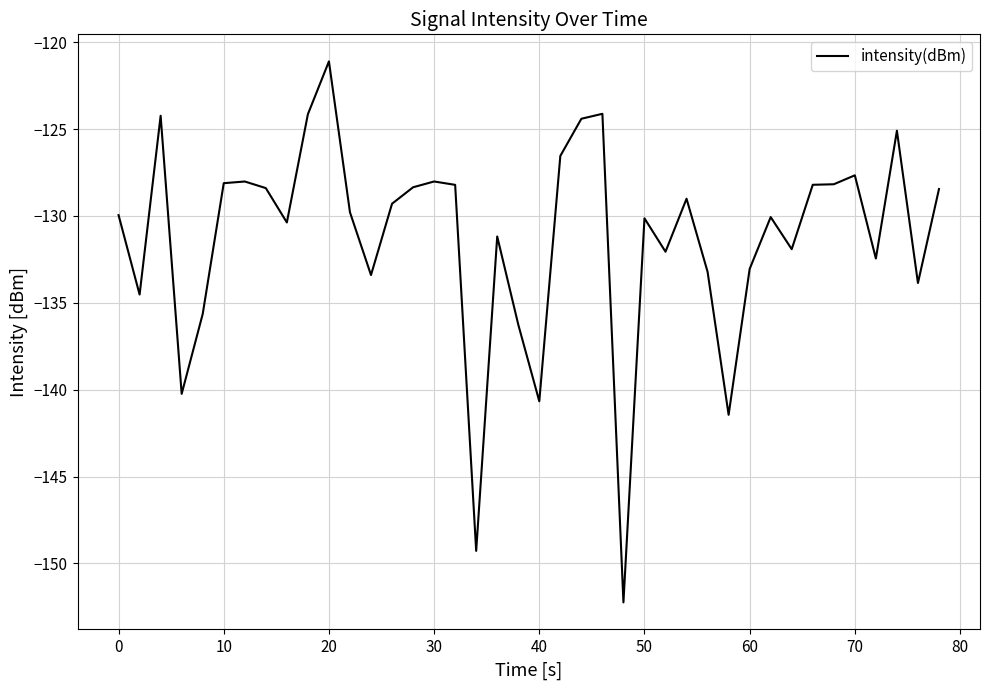

What is the difference between the maximum and minimum values?

31.1